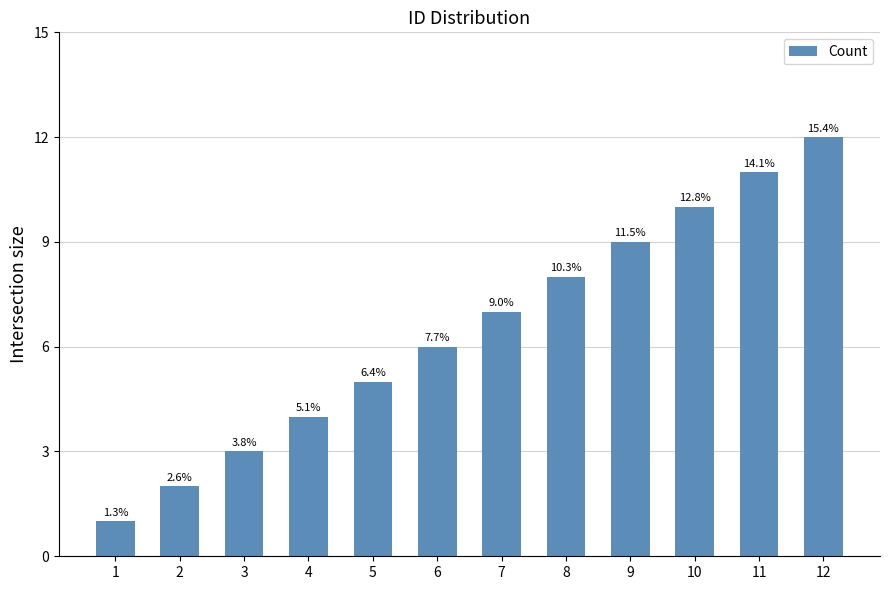

How many bars are there in total?

12